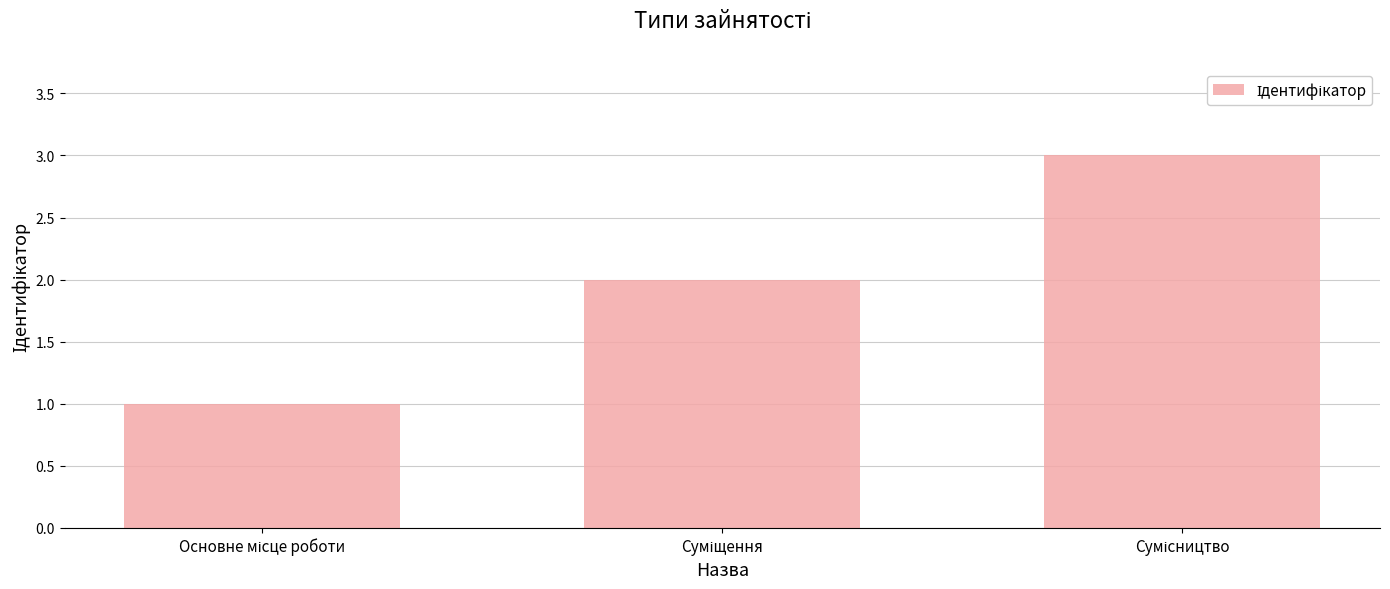

What is the greatest value displayed?

3